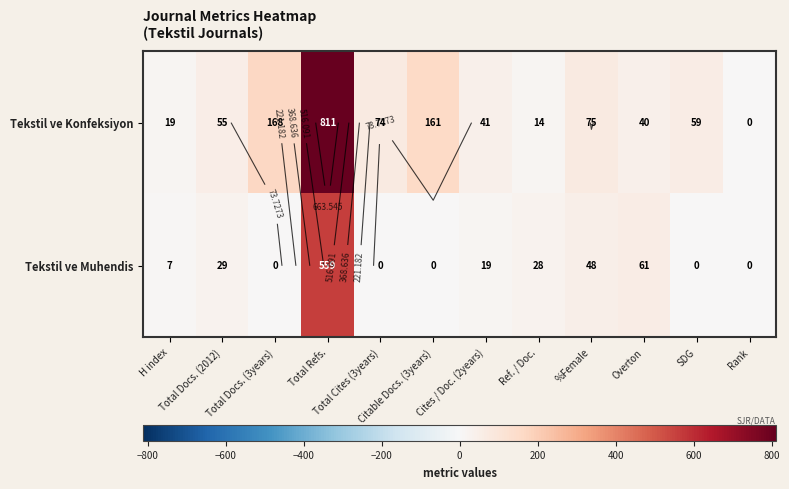

Between Ref. / Doc. and Overton, which series saw the biggest shift?

Tekstil ve Muhendis